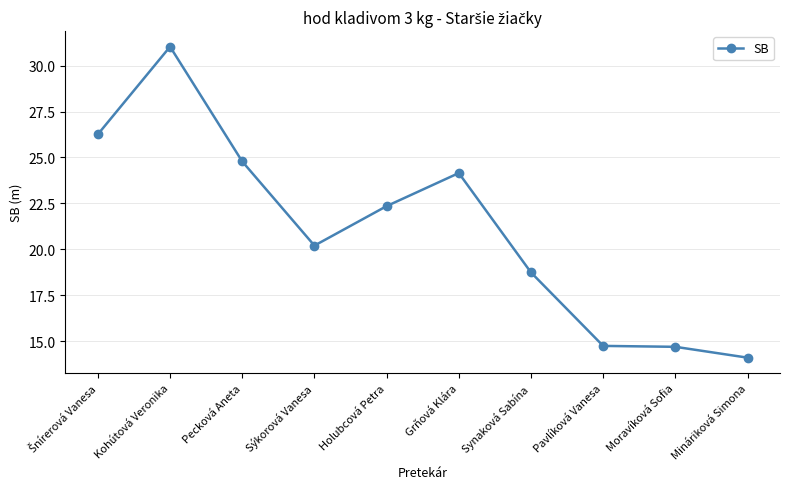

How many data points are above 22?

5